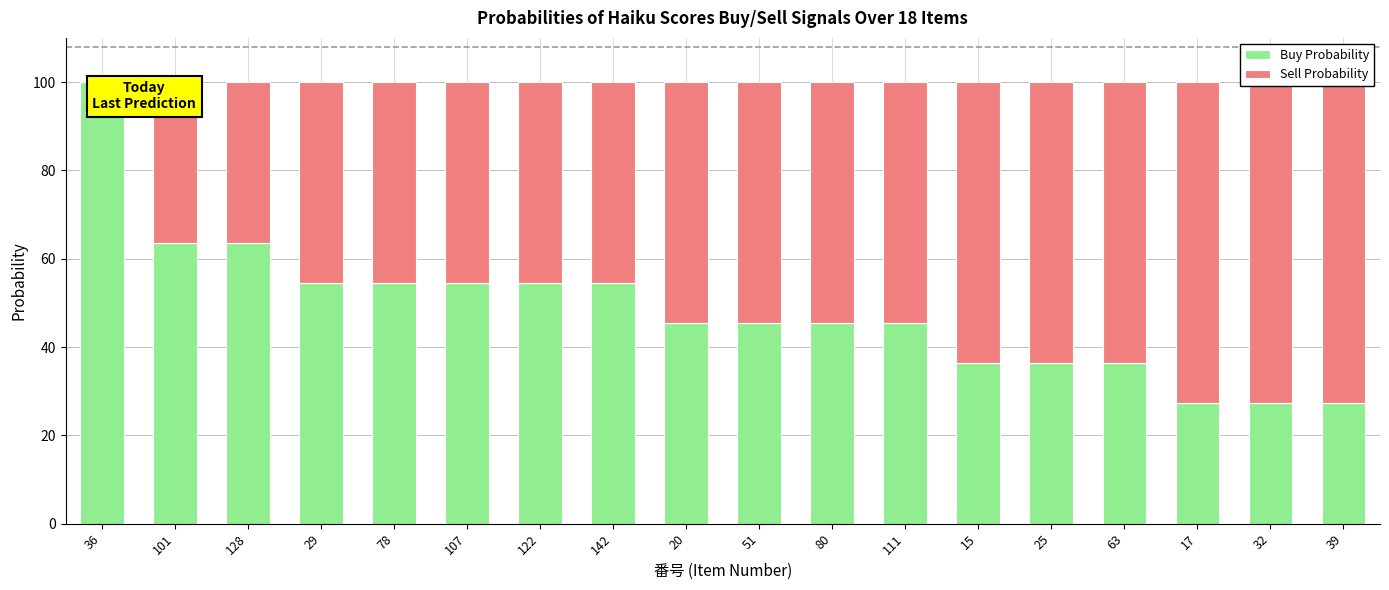

Reading left to right, list all the values displayed in this chart.

Buy Probability: 100.0	63.6	63.6	54.5	54.5	54.5	54.5	54.5	45.5	45.5	45.5	45.5	36.4	36.4	36.4	27.3	27.3	27.3
Sell Probability: 0.0	36.4	36.4	45.5	45.5	45.5	45.5	45.5	54.5	54.5	54.5	54.5	63.6	63.6	63.6	72.7	72.7	72.7